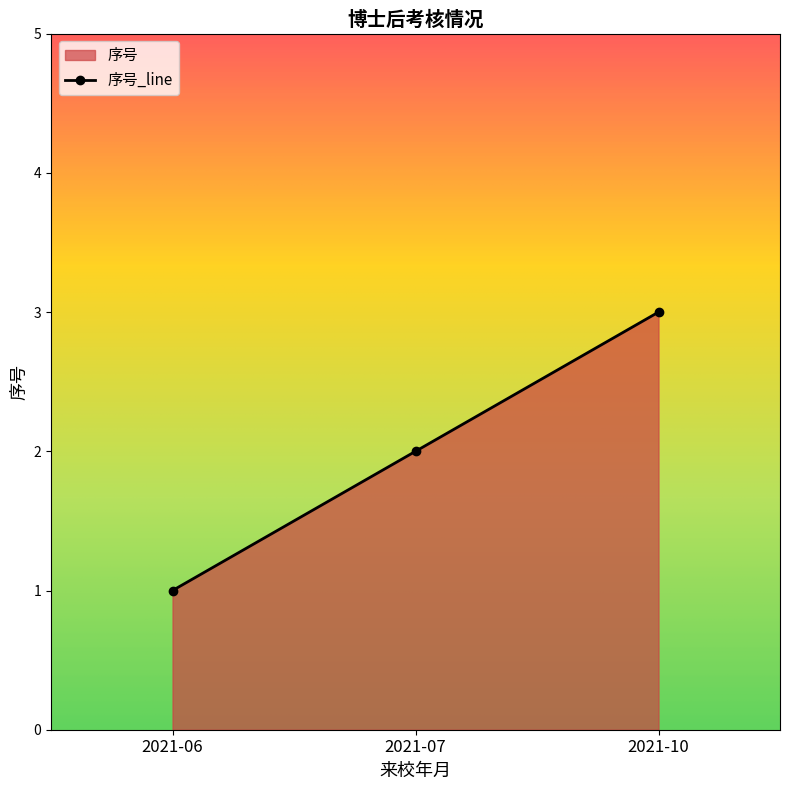

The chart shows a value of 5 at 2021-10. True or false?

False